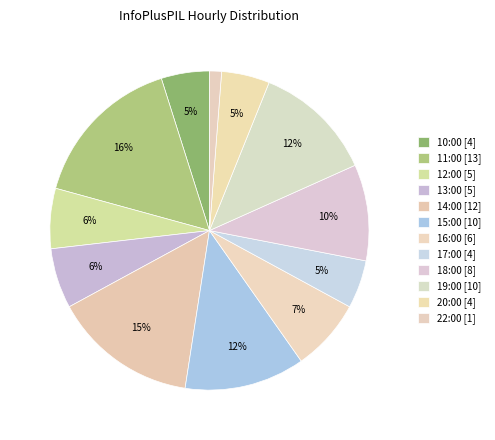

To the nearest percent, what percentage of the pie is 18:00?

10%